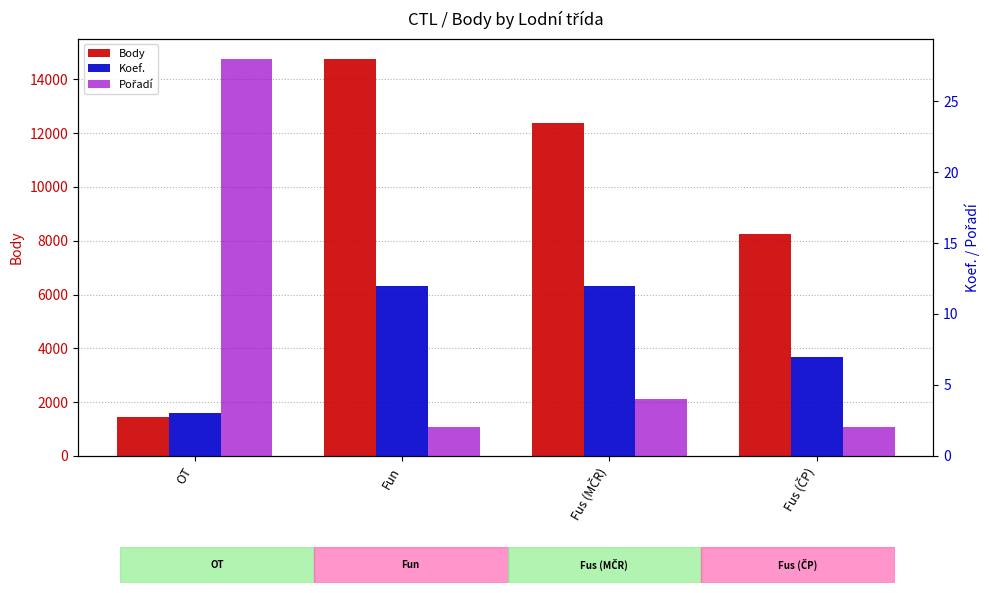

Does the chart contain stacked bars?

No